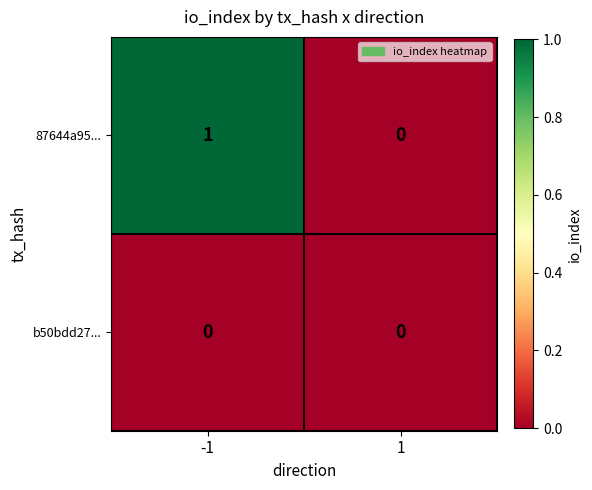

Rank the series by their average value, from lowest to highest.

b50bdd27..., 87644a95...